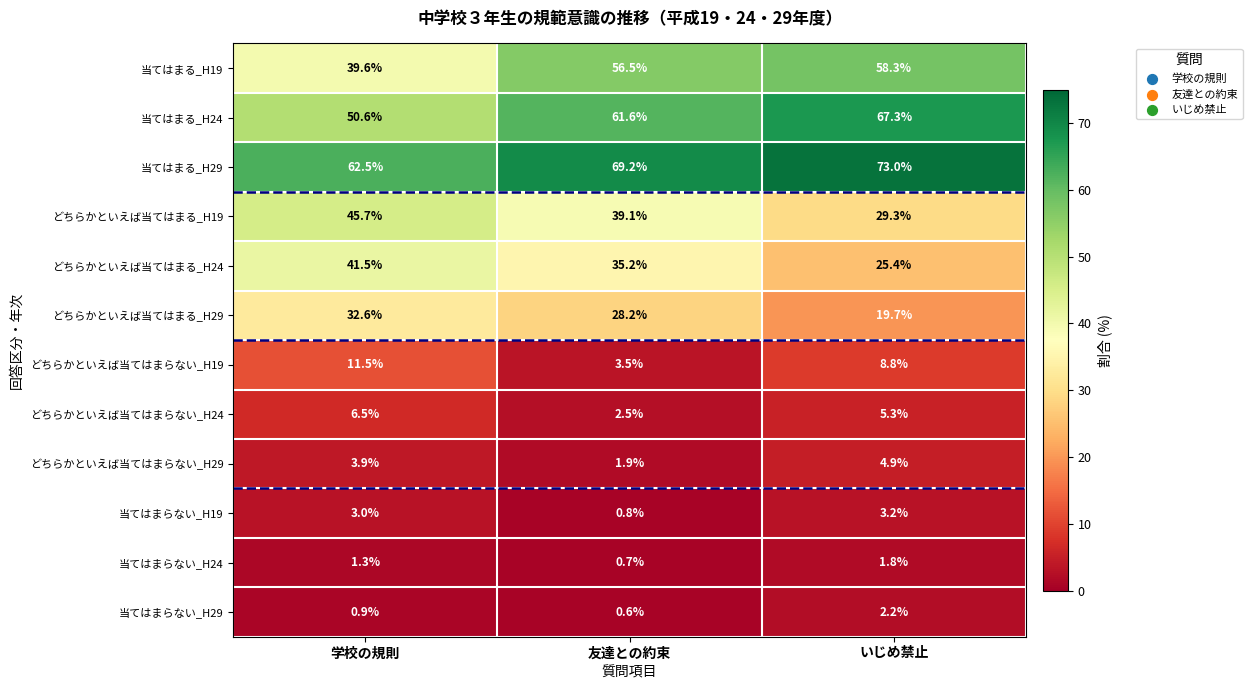

Which label corresponds to the largest value in the chart?

いじめ禁止